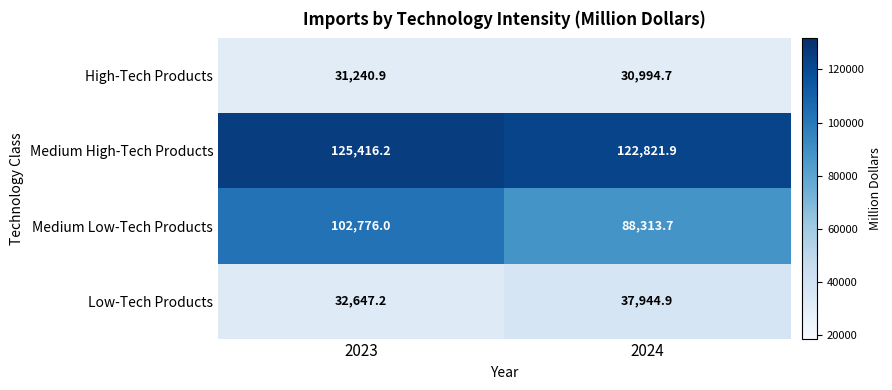

What is the greatest value displayed?

125416.2